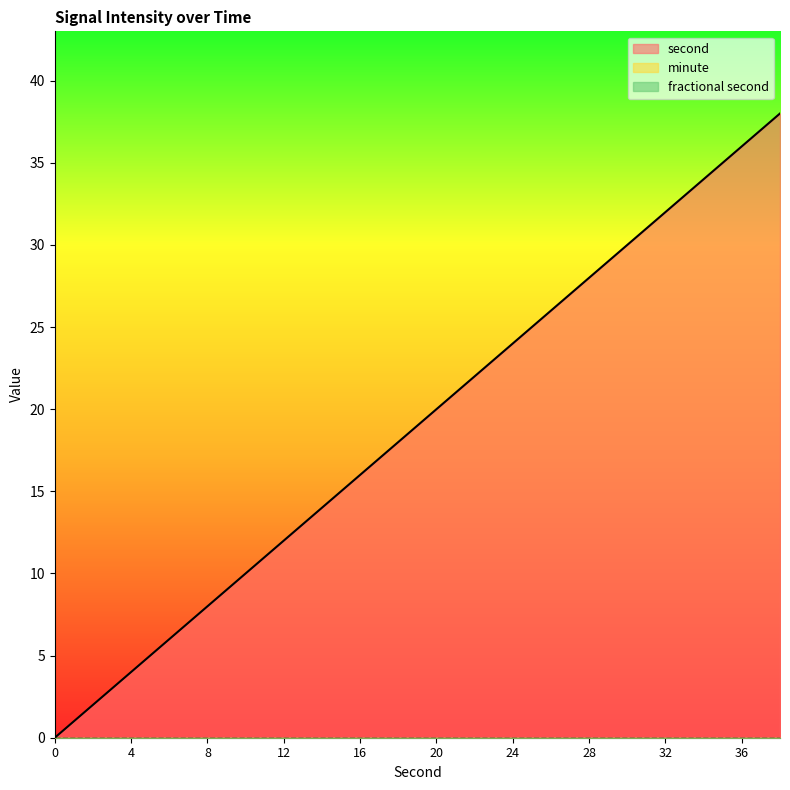

True or false: minute and second intersect in this chart.

False